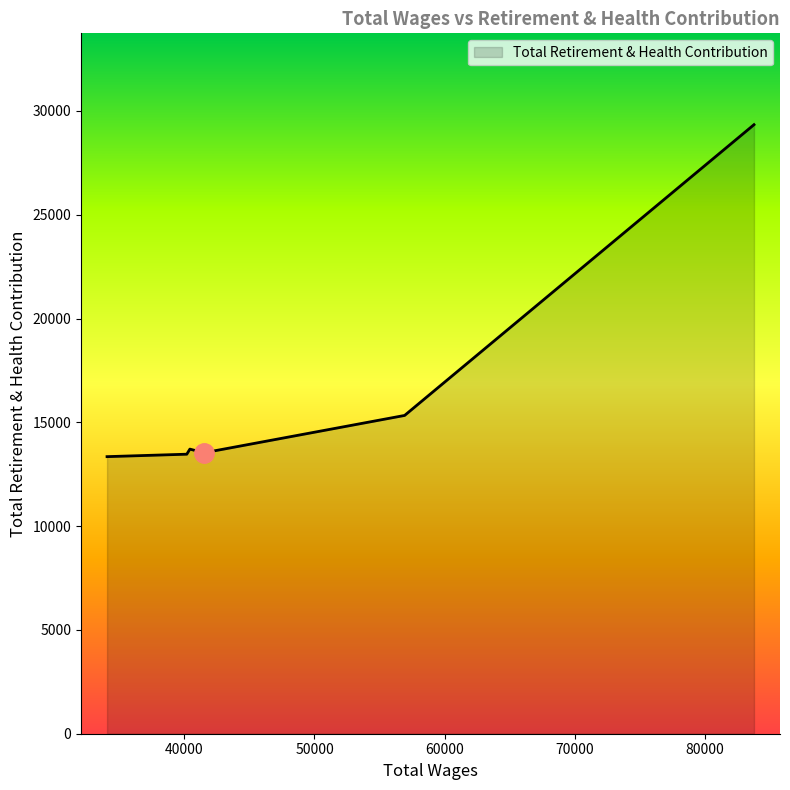

What is the difference between the second highest and minimum values?

1985